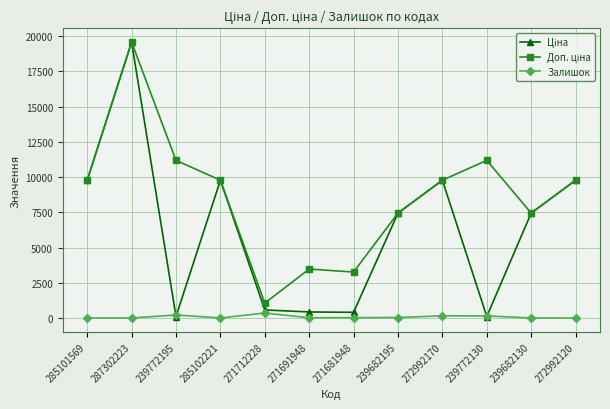

At how many categories does at least one series exceed 1395?

11